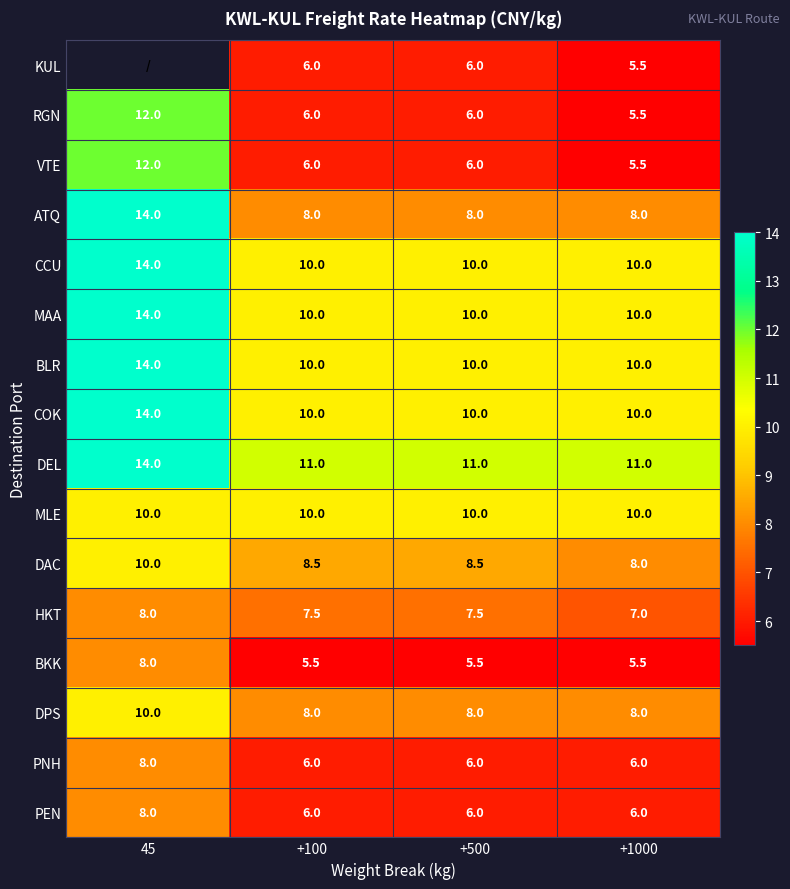

The DPS series shows 8.0 at +1000. True or false?

True